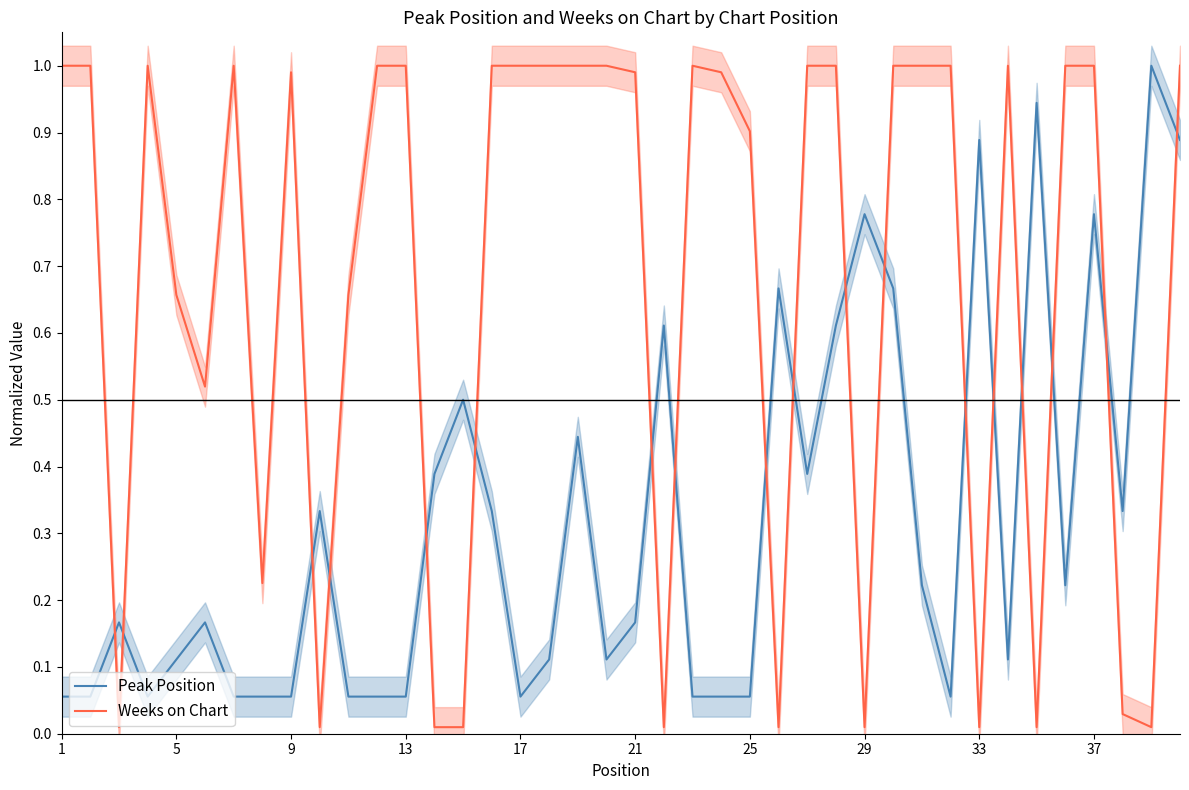

True or false: Weeks on Chart has a value of 1.0 at 13.

True